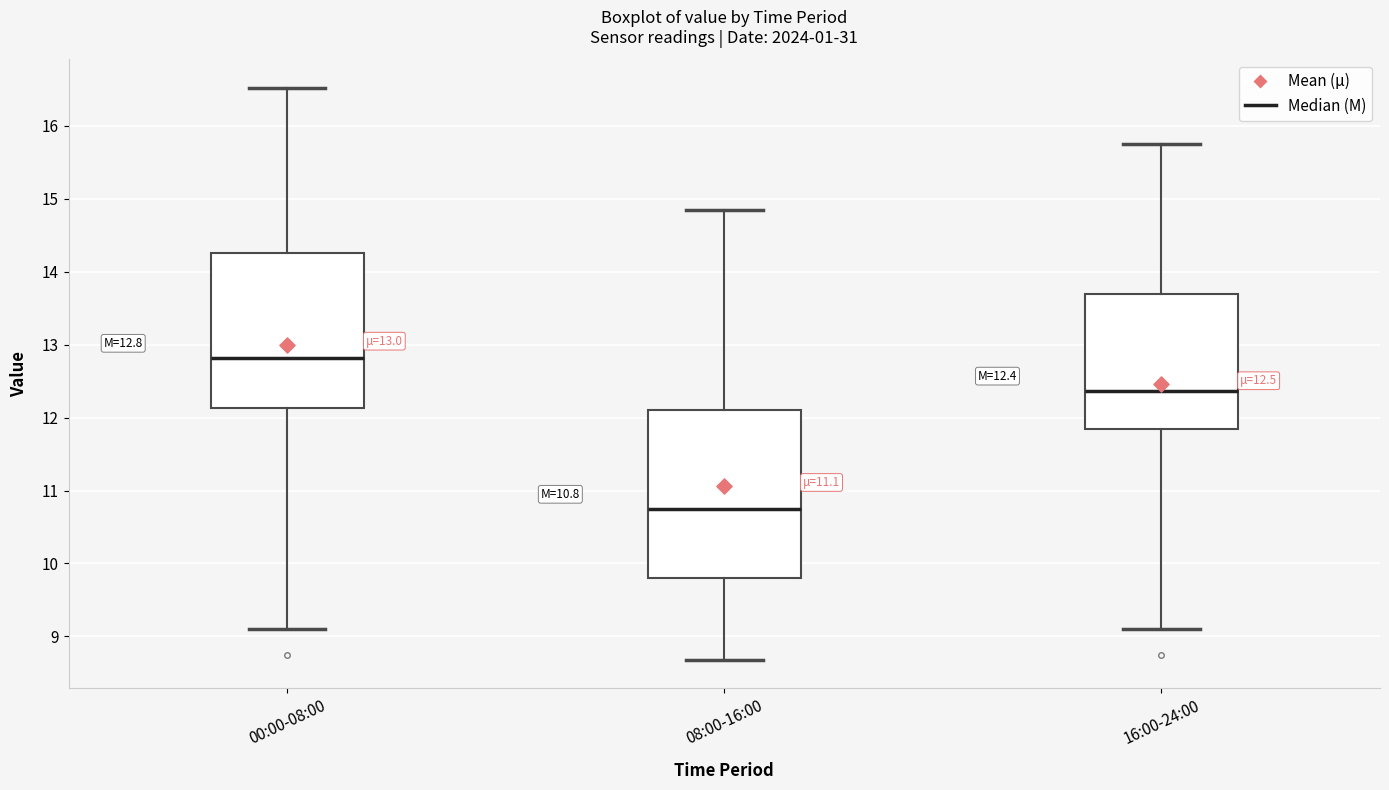

Which box is the tallest, from its lower edge to its upper edge?

08:00-16:00